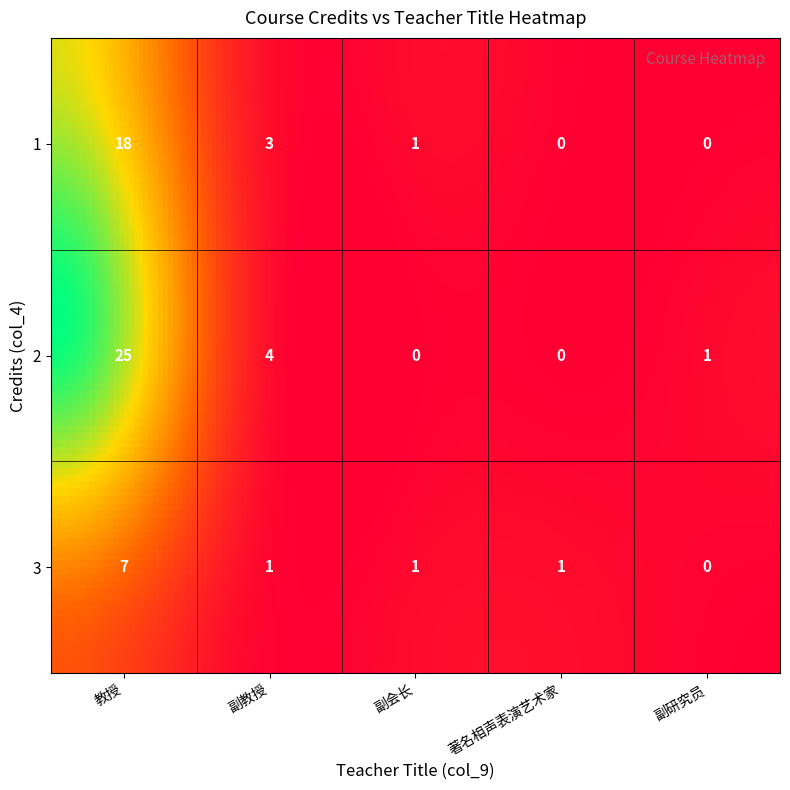

How many values in the 3 series exceed 1?

1